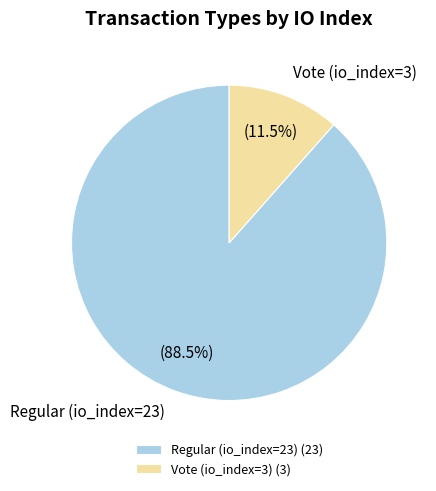

How many segments does this pie chart have?

2